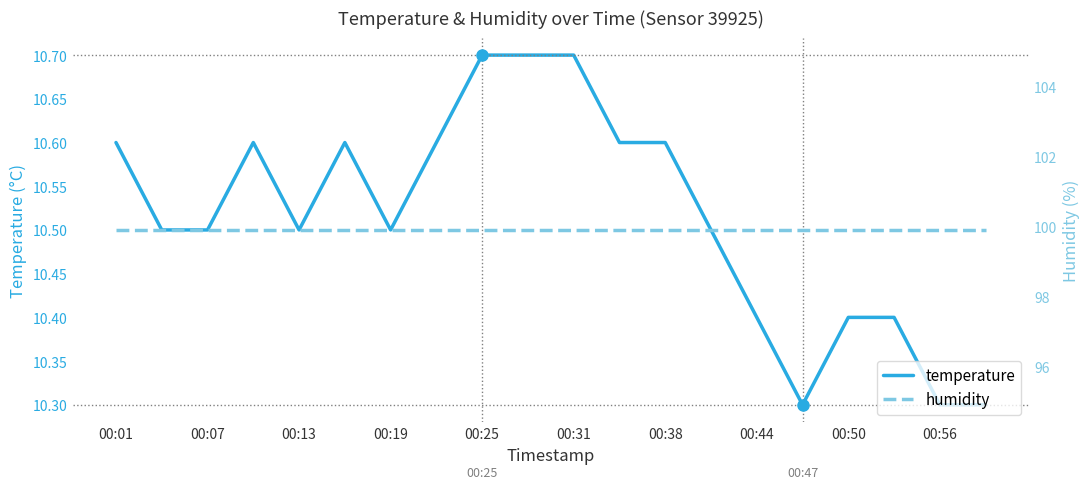

Which series has the largest total across all categories?

humidity